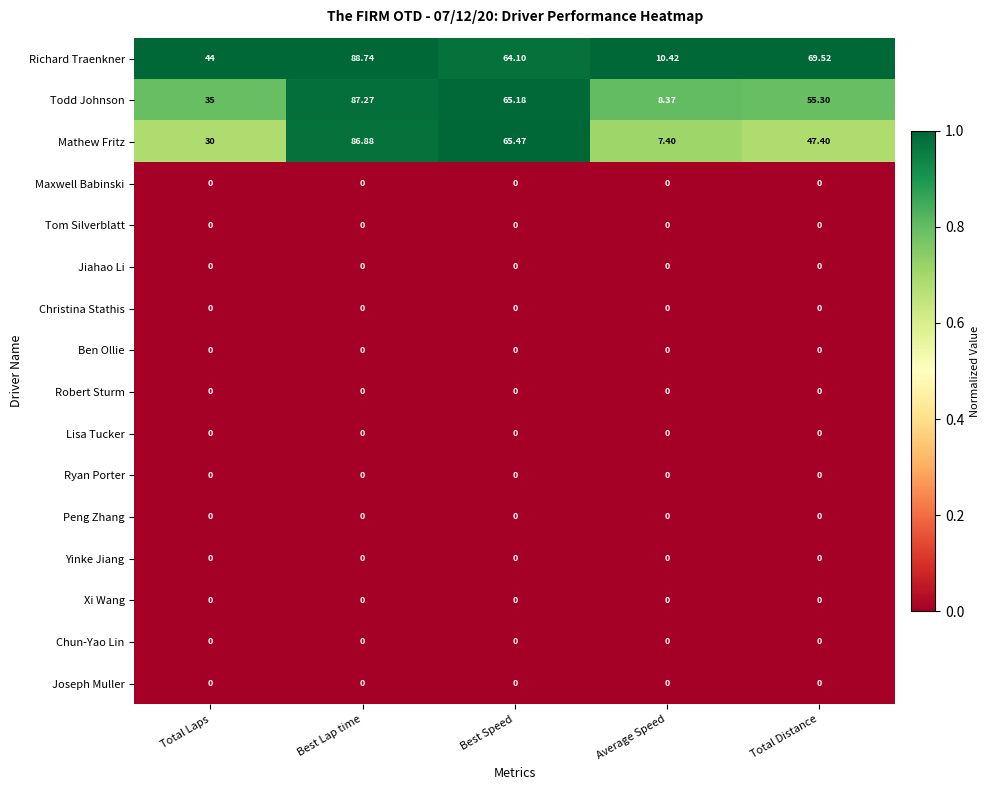

At which category is the sum across all series the highest?

Best Lap time